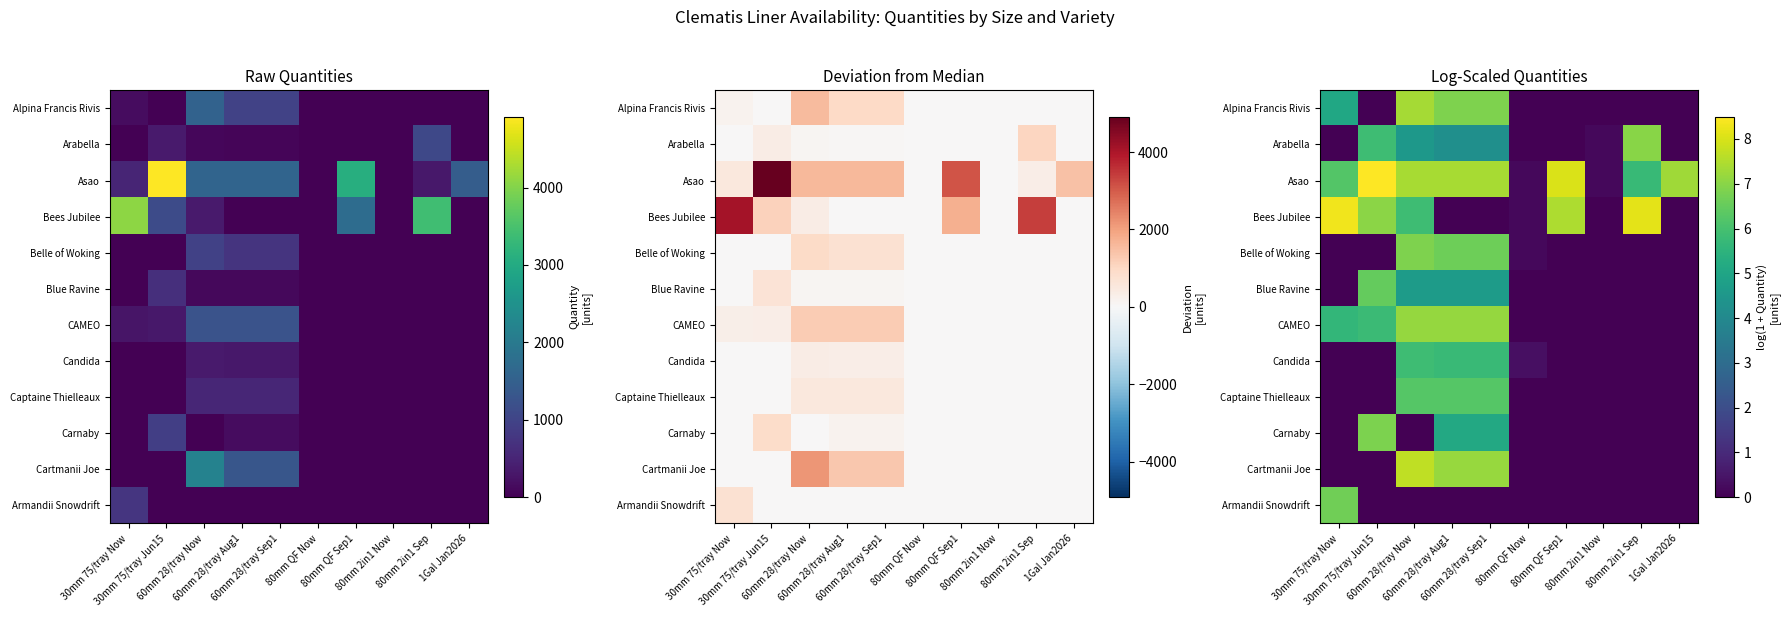

Which series has the largest range (max minus min)?

Asao